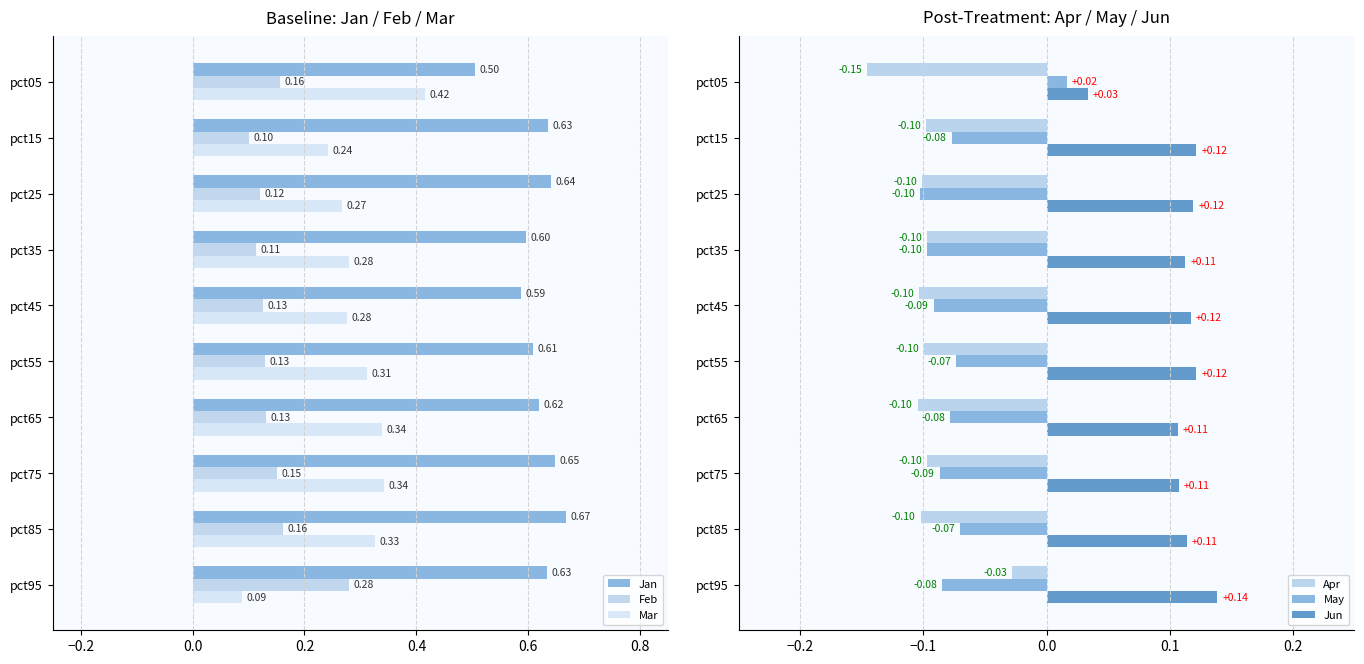

How many Feb values are between 0 and 1?

10